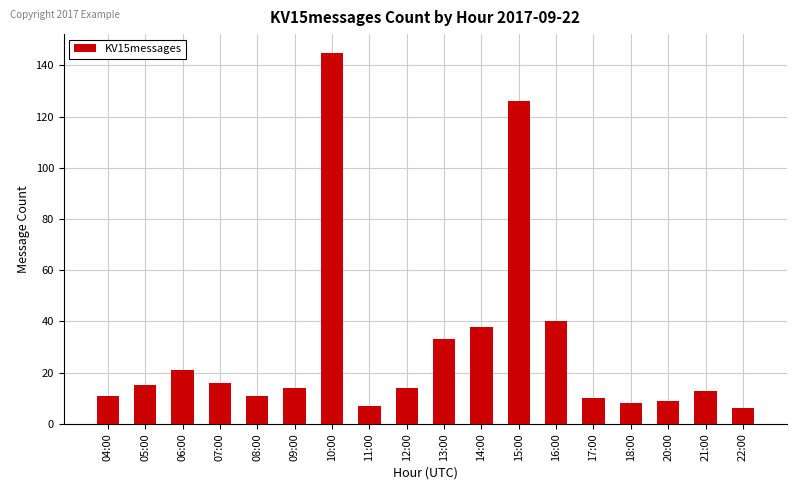

At which category does the chart reach its peak across all series?

10:00